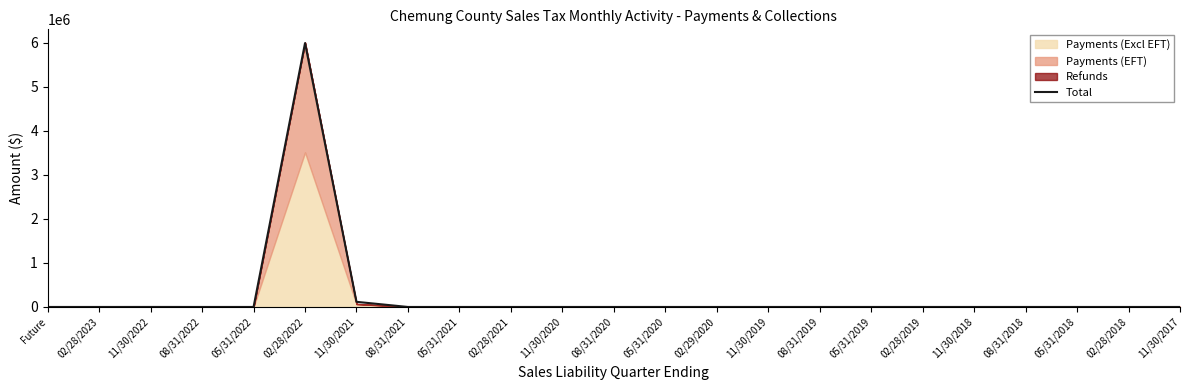

How many points are lower than both their immediate neighbors (excluding endpoints)?

4